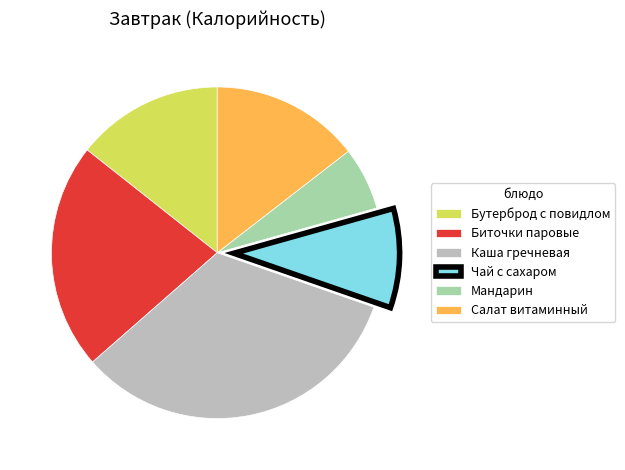

Combined, do Мандарин and Бутерброд с повидлом account for over 50%?

No